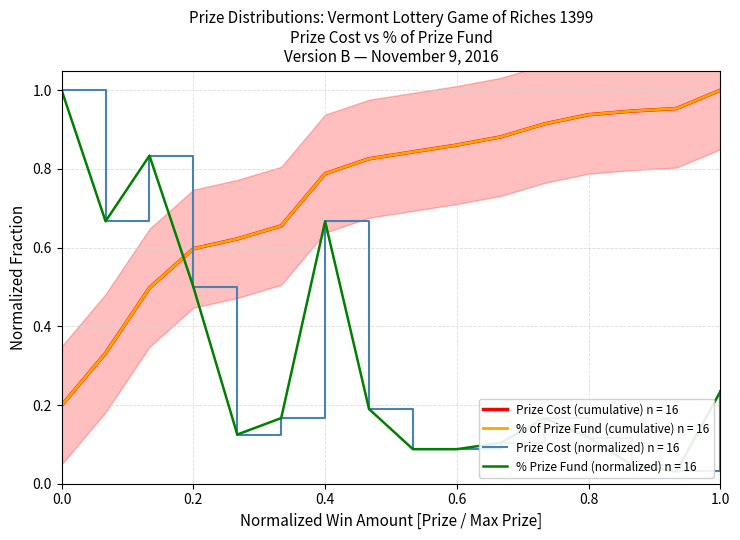

Is it true that % of Prize Fund (cumulative) n = 16 equals 0.5 at 0.8?

False